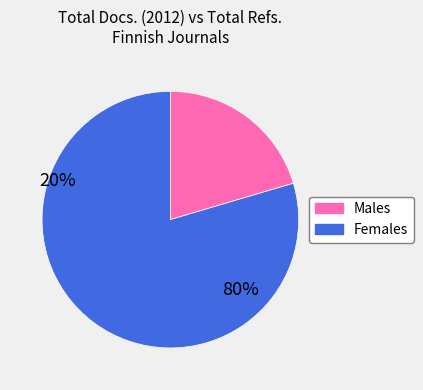

What is the smallest slice in the pie chart?

Males